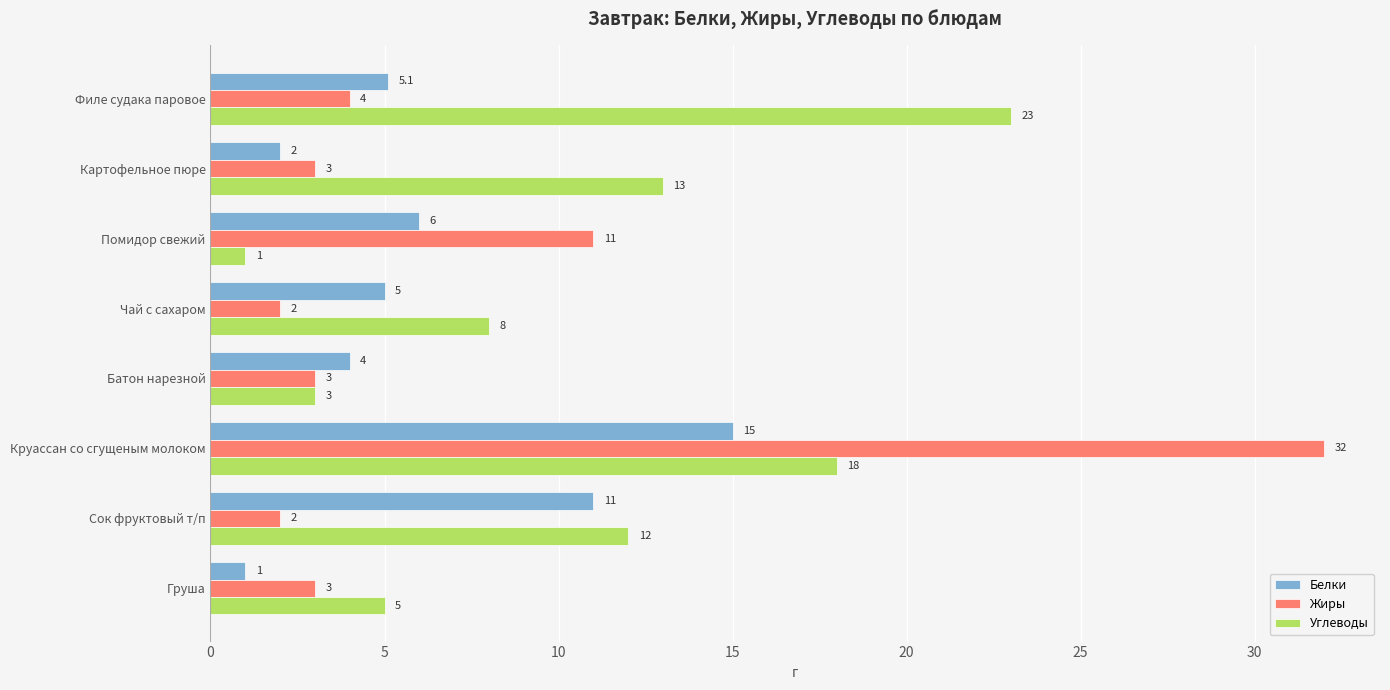

What is the approximate value of Углеводы at Круассан со сгущеным молоком?

18.0